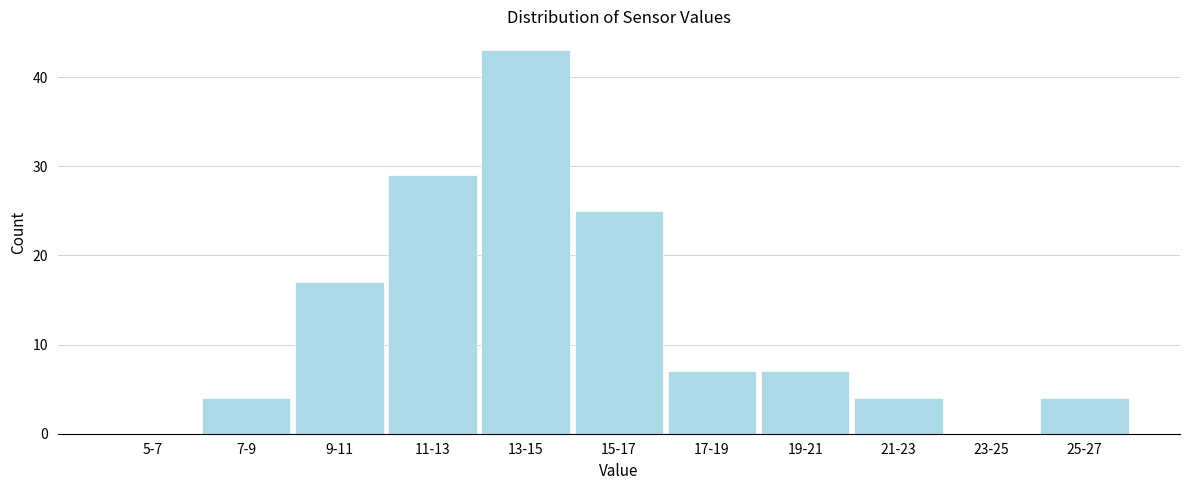

Reading left to right, list all the values displayed in this chart.

5-7=0	7-9=4	9-11=17	11-13=29	13-15=43	15-17=25	17-19=7	19-21=7	21-23=4	23-25=0	25-27=4